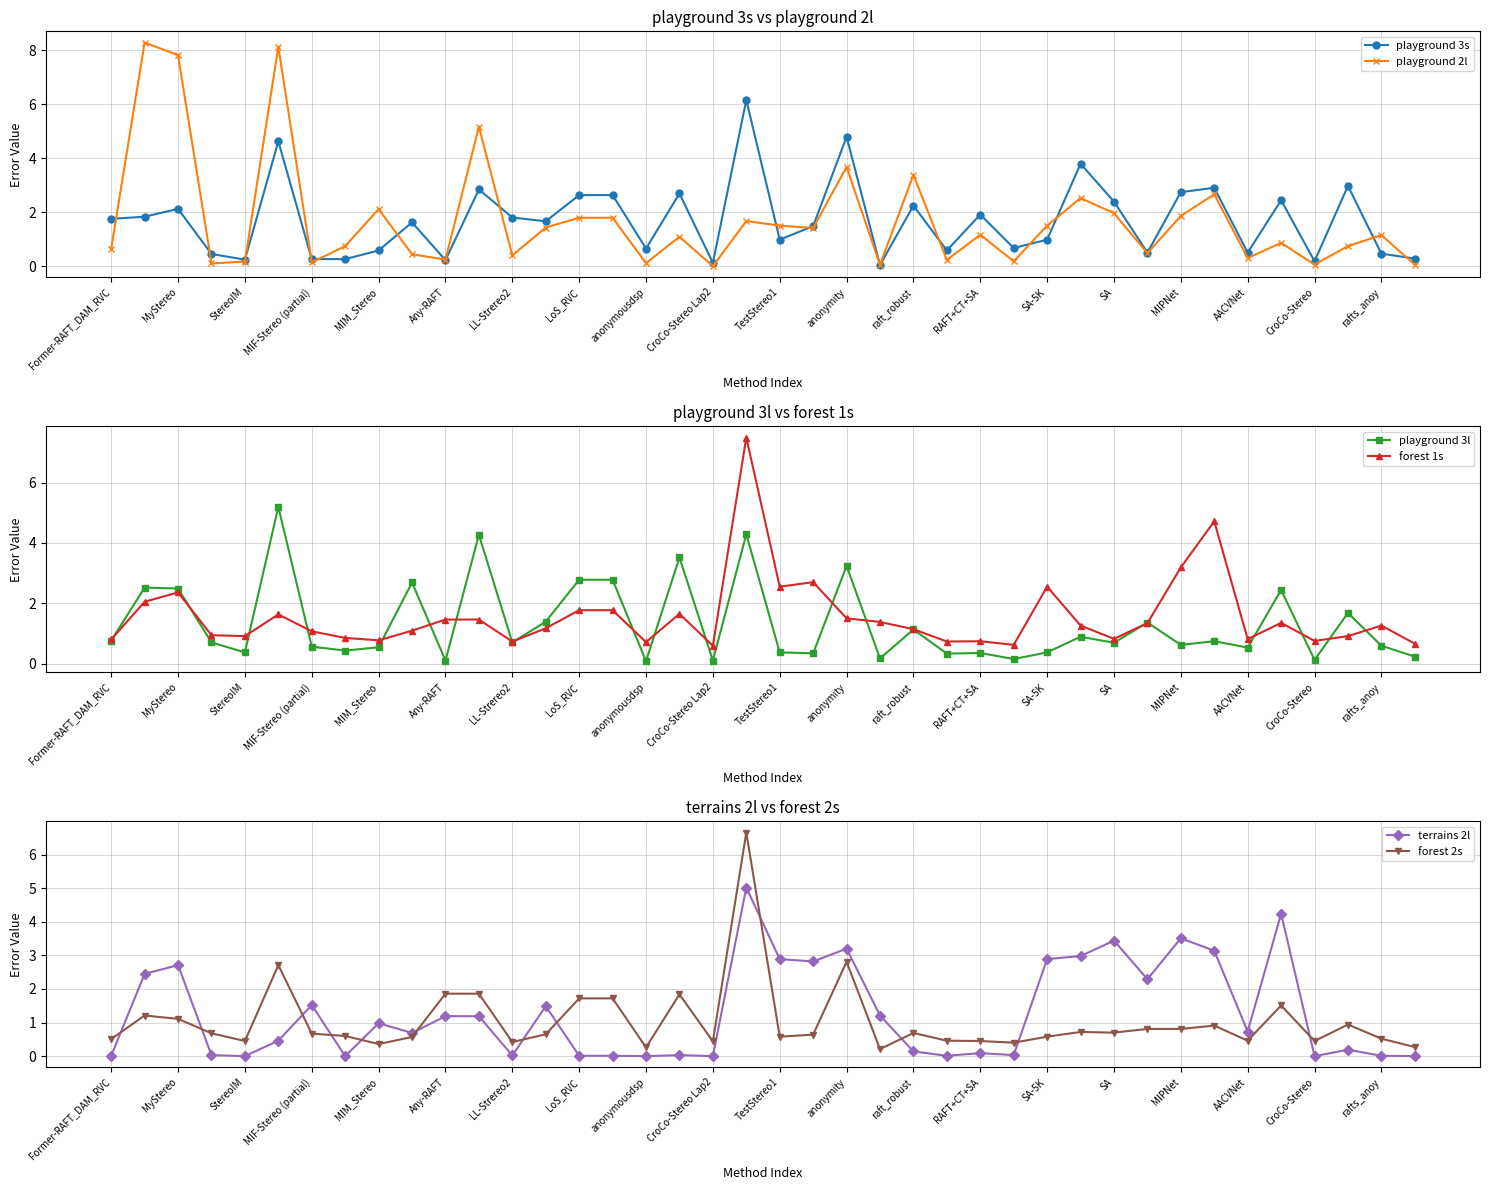

The forest 2s series shows 0.7 at MIF-Stereo (partial). True or false?

True